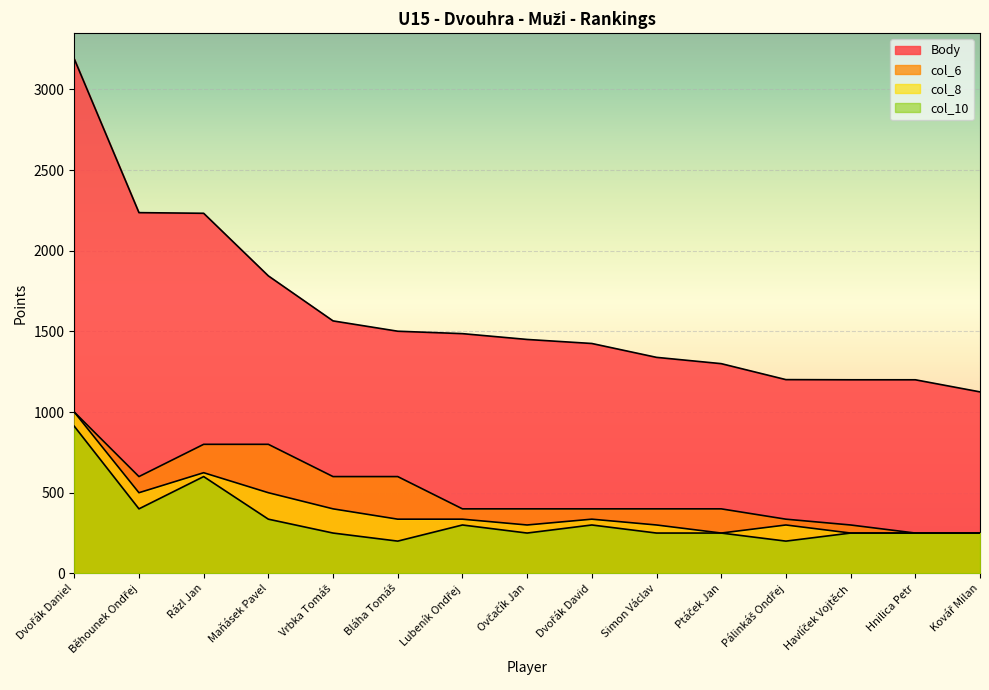

What is the greatest value displayed?

3189